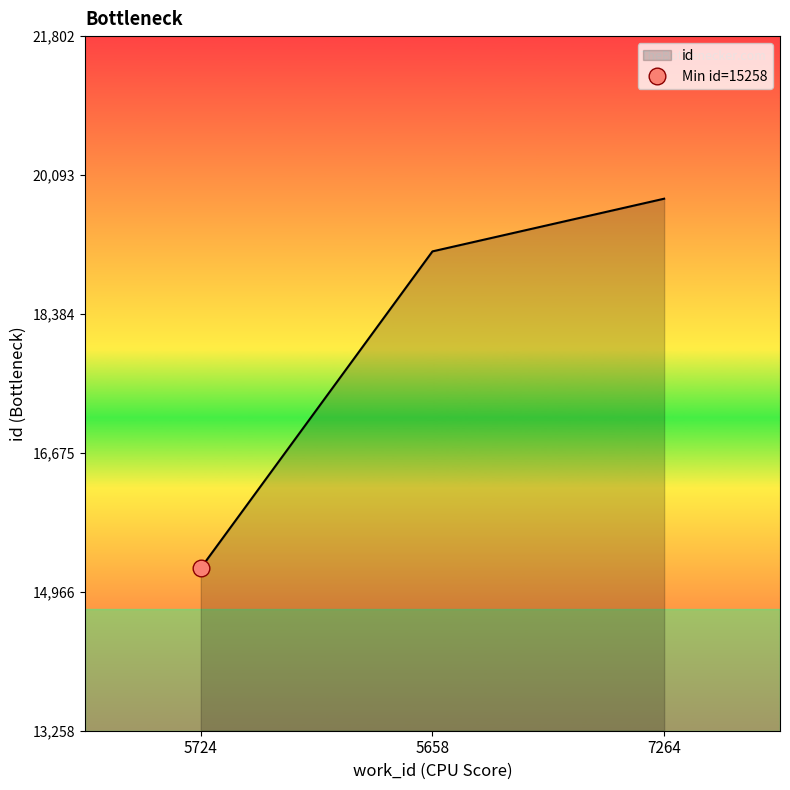

What is the change in value from 5724 to 7264?

+4544